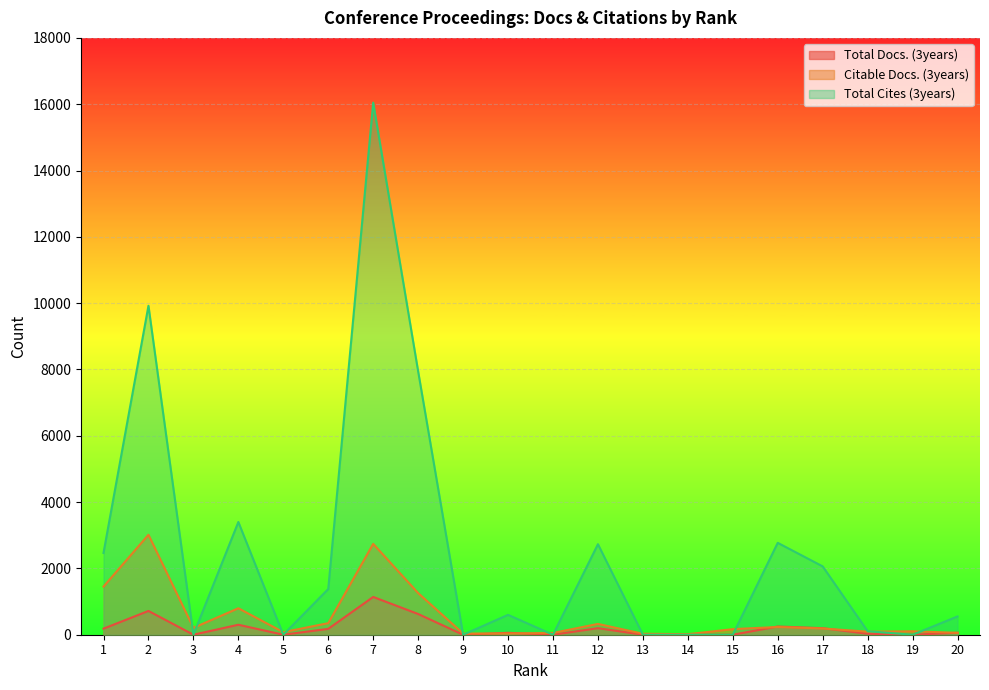

What is the difference between the Total Cites (3years) values at 3 and 20?

551